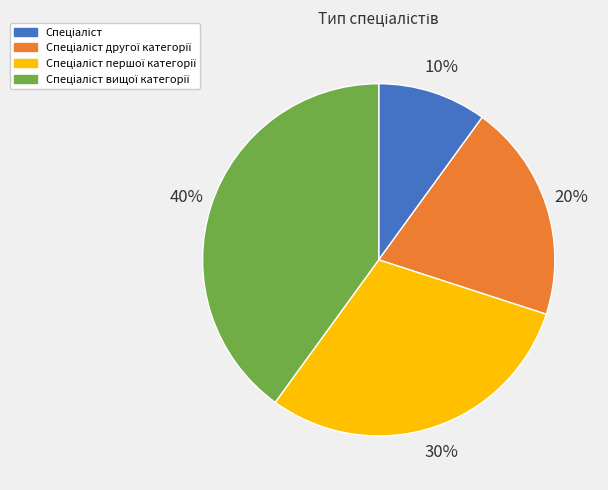

To the nearest percent, what is the difference between the largest and smallest slice percentages?

30%